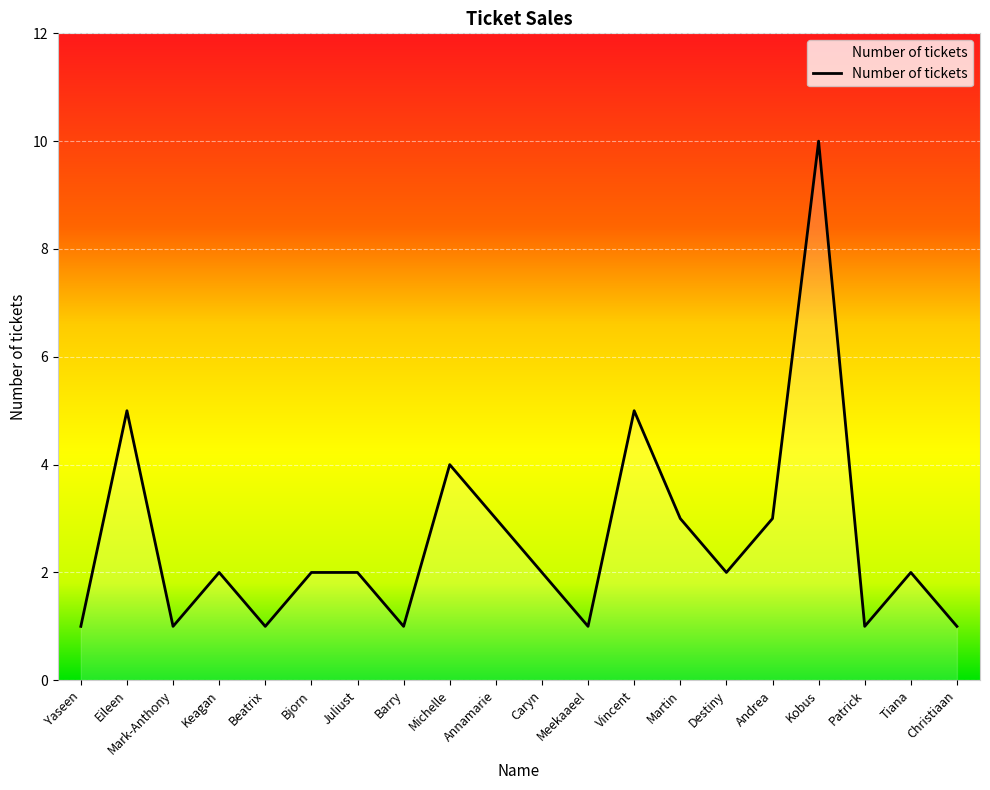

What is the sum of the values at Keagan and Tiana?

4